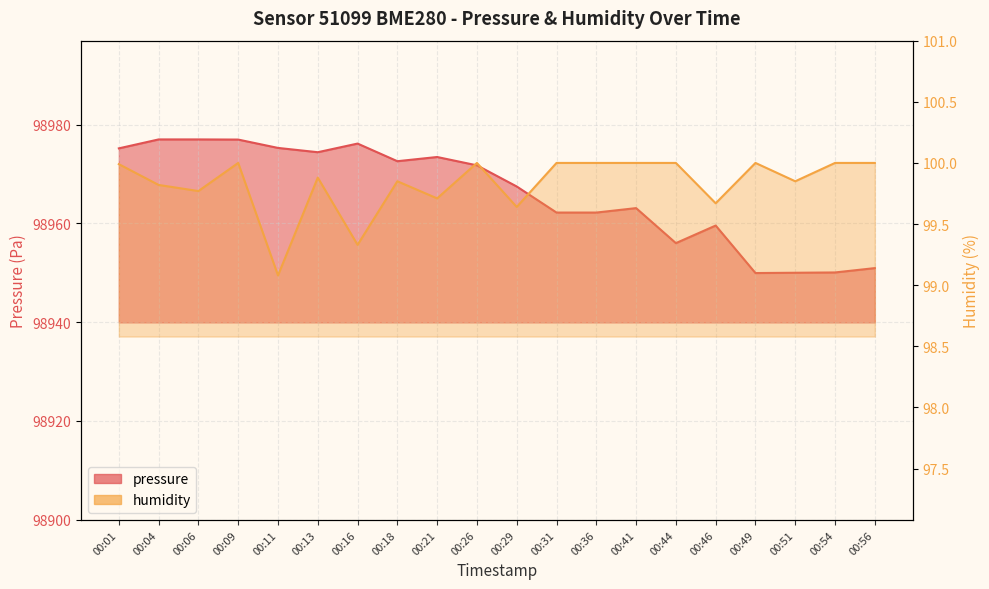

In humidity, how many points are higher than both neighbors (excluding endpoints)?

5